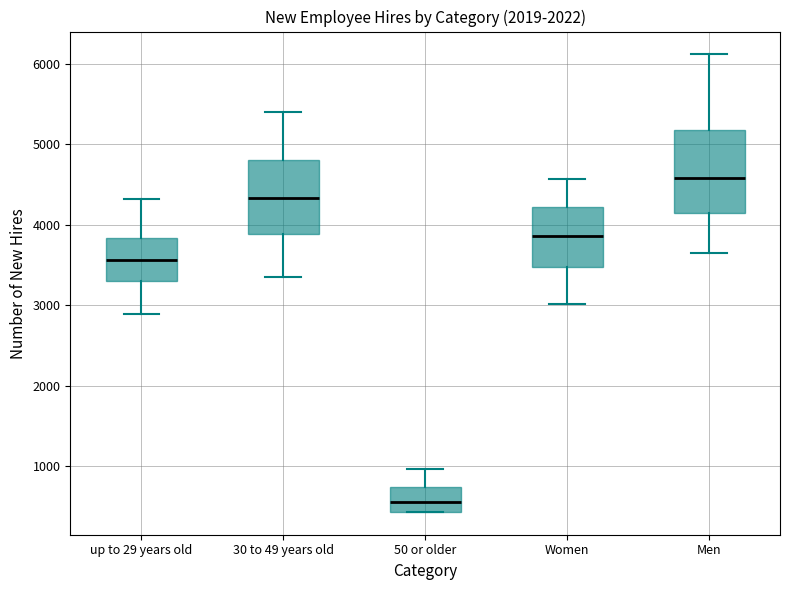

Which box is the tallest, from its lower edge to its upper edge?

Men